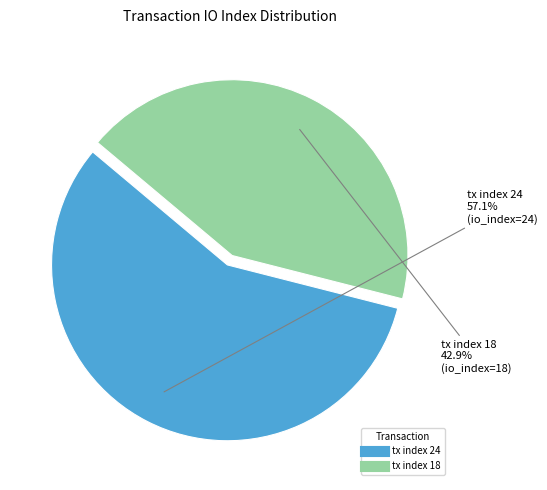

Count the number of slices in the pie.

2